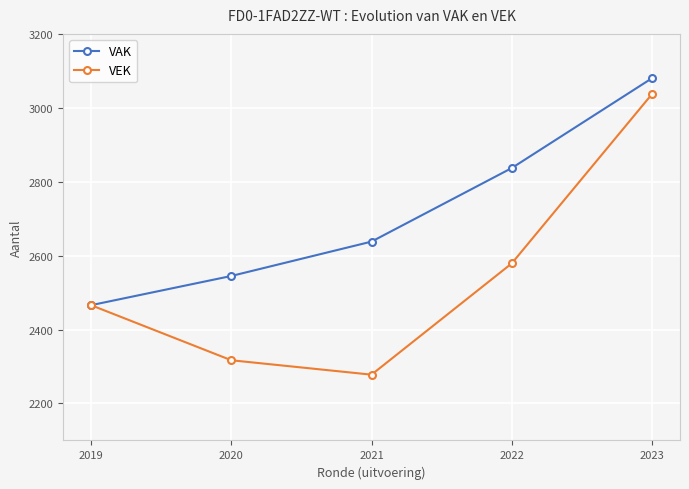

Which category has the highest value across all series?

2023